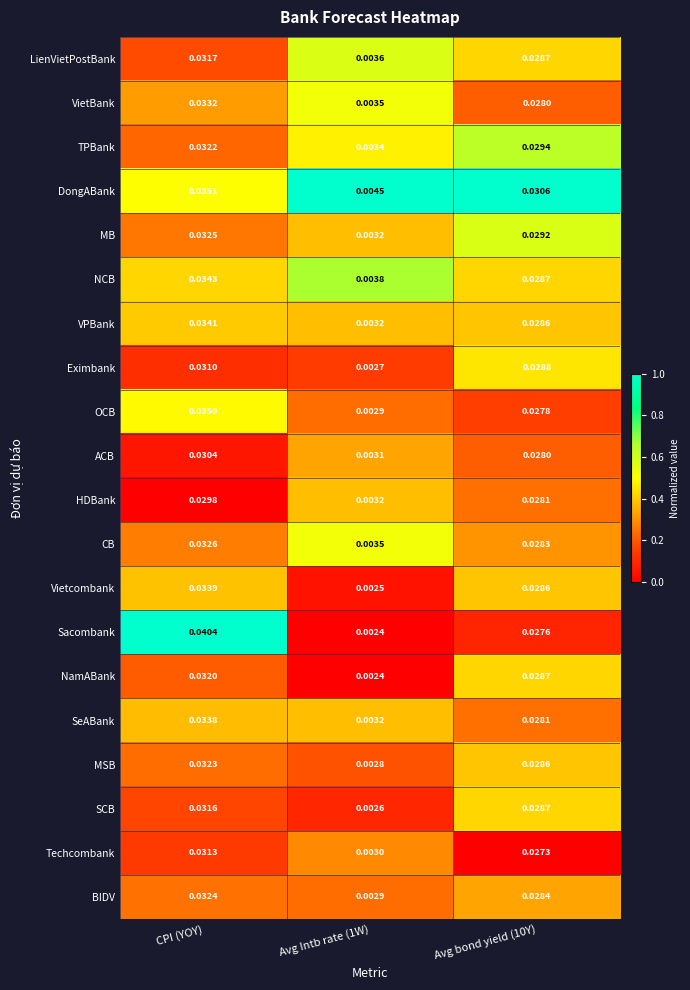

Count the number of data series in this chart.

20